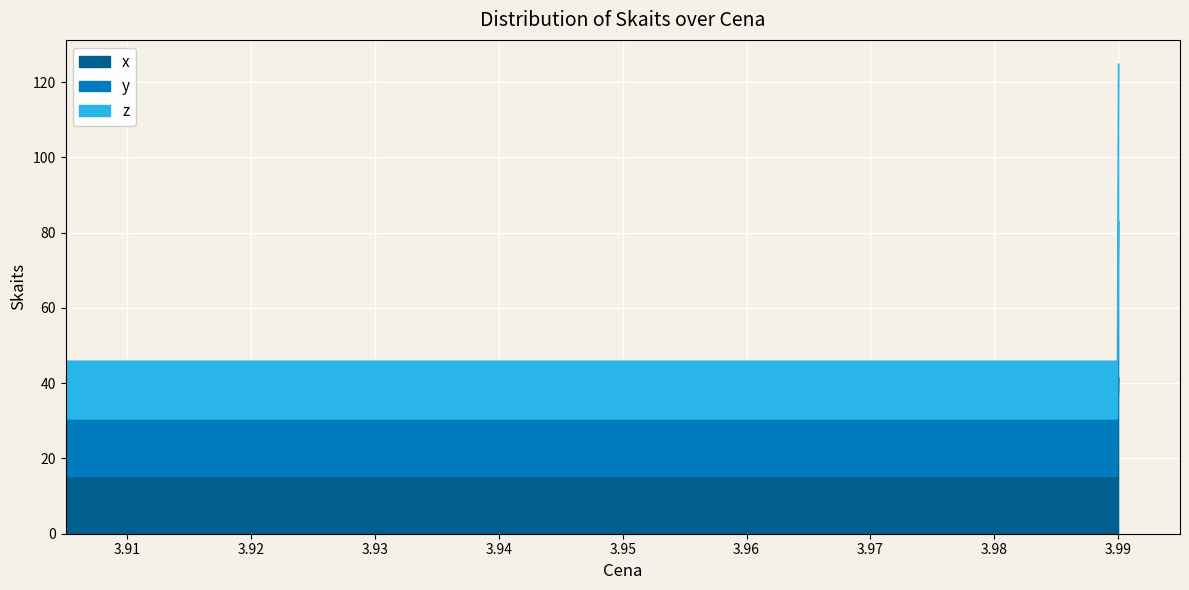

Rank the categories by value from highest to lowest.

3.99, 3.99, 3.91, 3.91, 3.91